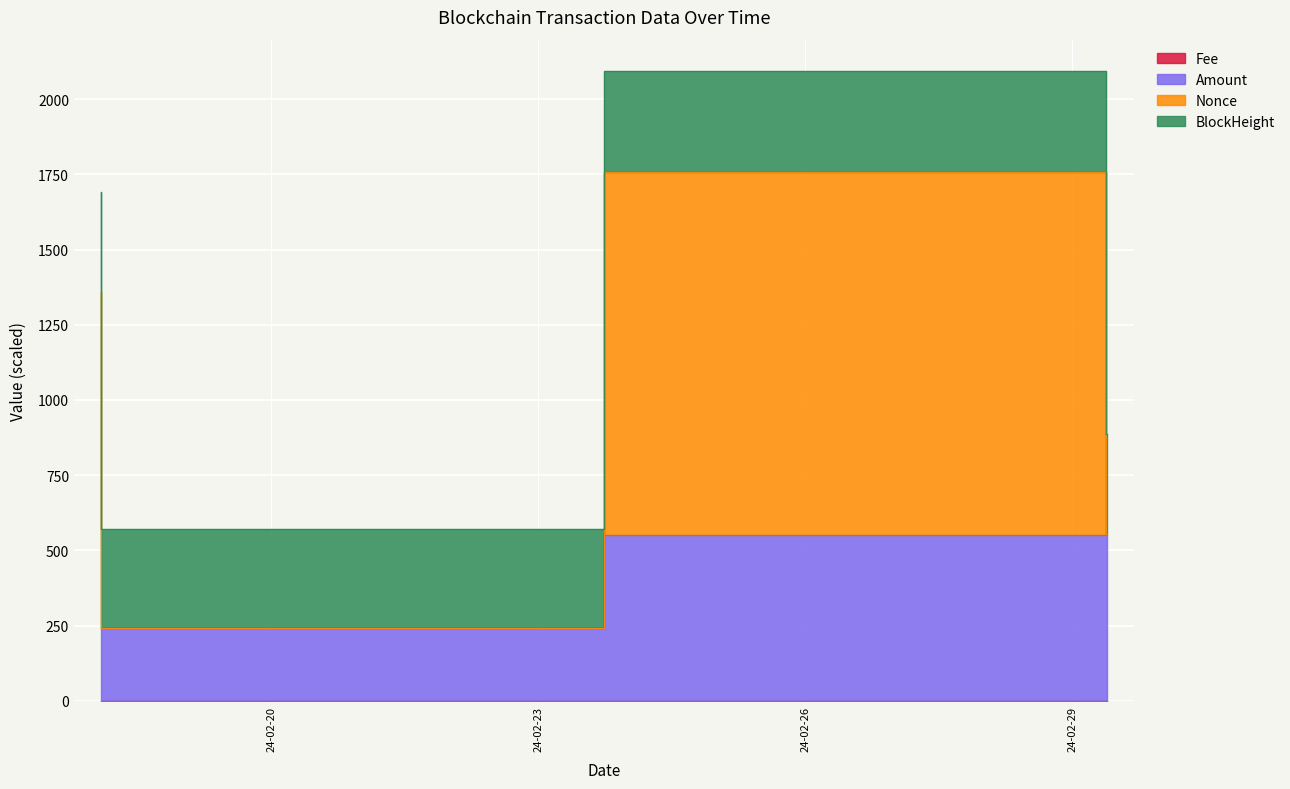

At how many categories does at least one series exceed 41?

4